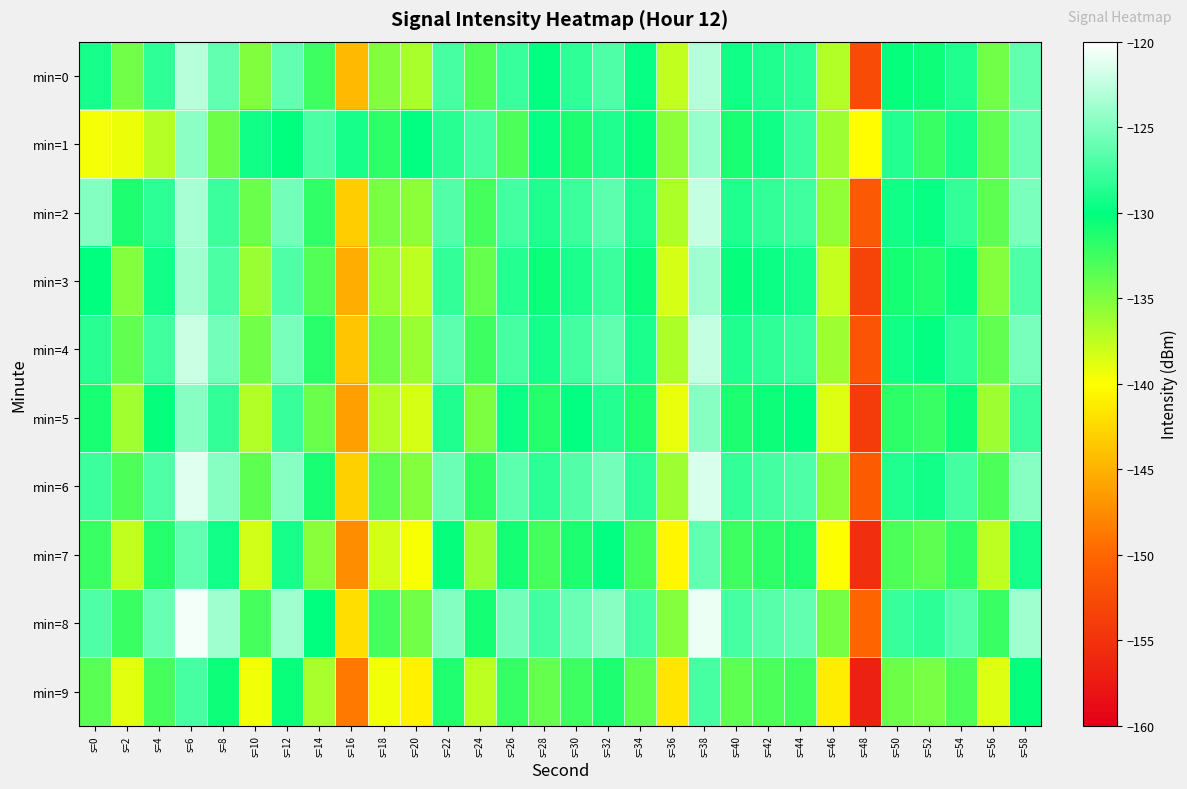

Reading left to right, transcribe all the data shown in this chart.

min=0: s=0=-129.2	s=2=-134.5	s=4=-128.2	s=6=-122.8	s=8=-126.2	s=10=-135.1	s=12=-126.1	s=14=-132.4	s=16=-144.5	s=18=-135.1	s=20=-136.7	s=22=-127.2	s=24=-133.2	s=26=-127.9	s=28=-129.8	s=30=-128.2	s=32=-127.0	s=34=-129.7	s=36=-137.6	s=38=-123.1	s=40=-129.5	s=42=-128.9	s=44=-128.4	s=46=-137.0	s=48=-152.5	s=50=-130.2	s=52=-130.6	s=54=-128.9	s=56=-134.5	s=58=-126.1
min=1: s=0=-139.7	s=2=-139.3	s=4=-137.1	s=6=-124.6	s=8=-134.3	s=10=-129.4	s=12=-130.1	s=14=-127.0	s=16=-129.2	s=18=-131.9	s=20=-130.0	s=22=-128.5	s=24=-127.3	s=26=-133.1	s=28=-129.8	s=30=-131.2	s=32=-128.9	s=34=-130.4	s=36=-135.6	s=38=-124.1	s=40=-131.0	s=42=-129.5	s=44=-127.8	s=46=-136.2	s=48=-140.1	s=50=-128.7	s=52=-132.3	s=54=-129.1	s=56=-133.8	s=58=-125.9
min=2: s=0=-125.0	s=2=-131.2	s=4=-128.4	s=6=-123.5	s=8=-127.8	s=10=-134.2	s=12=-125.6	s=14=-131.9	s=16=-143.2	s=18=-134.8	s=20=-135.5	s=22=-126.8	s=24=-132.7	s=26=-127.4	s=28=-128.9	s=30=-127.8	s=32=-126.5	s=34=-128.9	s=36=-136.8	s=38=-122.5	s=40=-128.8	s=42=-128.1	s=44=-127.6	s=46=-135.7	s=48=-151.2	s=50=-129.4	s=52=-129.8	s=54=-128.1	s=56=-133.7	s=58=-125.3
min=3: s=0=-130.1	s=2=-135.2	s=4=-129.3	s=6=-123.9	s=8=-127.1	s=10=-136.0	s=12=-127.0	s=14=-133.2	s=16=-145.3	s=18=-136.0	s=20=-137.5	s=22=-128.0	s=24=-134.0	s=26=-128.7	s=28=-130.6	s=30=-129.0	s=32=-127.8	s=34=-130.5	s=36=-138.3	s=38=-123.9	s=40=-130.3	s=42=-129.6	s=44=-129.2	s=46=-137.7	s=48=-153.2	s=50=-130.9	s=52=-131.4	s=54=-129.7	s=56=-135.3	s=58=-126.9
min=4: s=0=-128.5	s=2=-133.8	s=4=-127.6	s=6=-122.1	s=8=-125.5	s=10=-134.4	s=12=-125.4	s=14=-131.7	s=16=-143.7	s=18=-134.4	s=20=-136.0	s=22=-126.5	s=24=-132.5	s=26=-127.2	s=28=-129.1	s=30=-127.5	s=32=-126.3	s=34=-129.0	s=36=-136.8	s=38=-122.4	s=40=-128.8	s=42=-128.2	s=44=-127.7	s=46=-136.2	s=48=-151.7	s=50=-129.5	s=52=-130.0	s=54=-128.2	s=56=-133.8	s=58=-125.4
min=5: s=0=-131.0	s=2=-136.3	s=4=-130.2	s=6=-124.8	s=8=-128.0	s=10=-136.9	s=12=-127.9	s=14=-134.1	s=16=-146.2	s=18=-136.9	s=20=-138.4	s=22=-128.9	s=24=-134.9	s=26=-129.6	s=28=-131.5	s=30=-129.9	s=32=-128.7	s=34=-131.4	s=36=-139.2	s=38=-124.8	s=40=-131.2	s=42=-130.5	s=44=-130.1	s=46=-138.6	s=48=-154.1	s=50=-131.8	s=52=-132.3	s=54=-130.6	s=56=-136.2	s=58=-127.8
min=6: s=0=-127.8	s=2=-133.1	s=4=-126.9	s=6=-121.4	s=8=-124.8	s=10=-133.7	s=12=-124.7	s=14=-131.0	s=16=-143.0	s=18=-133.7	s=20=-135.3	s=22=-125.8	s=24=-131.8	s=26=-126.5	s=28=-128.4	s=30=-126.8	s=32=-125.6	s=34=-128.3	s=36=-136.1	s=38=-121.7	s=40=-128.1	s=42=-127.5	s=44=-127.0	s=46=-135.5	s=48=-151.0	s=50=-128.8	s=52=-129.3	s=54=-127.5	s=56=-133.1	s=58=-124.7
min=7: s=0=-132.3	s=2=-137.6	s=4=-131.5	s=6=-126.1	s=8=-129.3	s=10=-138.2	s=12=-129.2	s=14=-135.4	s=16=-147.5	s=18=-138.2	s=20=-139.7	s=22=-130.2	s=24=-136.2	s=26=-130.9	s=28=-132.8	s=30=-131.2	s=32=-130.0	s=34=-132.7	s=36=-140.5	s=38=-126.1	s=40=-132.5	s=42=-131.8	s=44=-131.4	s=46=-139.9	s=48=-155.4	s=50=-133.1	s=52=-133.6	s=54=-131.9	s=56=-137.5	s=58=-129.1
min=8: s=0=-126.9	s=2=-132.2	s=4=-126.0	s=6=-120.5	s=8=-123.9	s=10=-132.8	s=12=-123.8	s=14=-130.1	s=16=-142.1	s=18=-132.8	s=20=-134.4	s=22=-124.9	s=24=-130.9	s=26=-125.6	s=28=-127.5	s=30=-125.9	s=32=-124.7	s=34=-127.4	s=36=-135.2	s=38=-120.8	s=40=-127.2	s=42=-126.6	s=44=-126.1	s=46=-134.6	s=48=-150.1	s=50=-127.9	s=52=-128.4	s=54=-126.6	s=56=-132.2	s=58=-123.8
min=9: s=0=-133.5	s=2=-138.8	s=4=-132.7	s=6=-127.3	s=8=-130.5	s=10=-139.4	s=12=-130.4	s=14=-136.6	s=16=-148.7	s=18=-139.4	s=20=-140.9	s=22=-131.4	s=24=-137.4	s=26=-132.1	s=28=-134.0	s=30=-132.4	s=32=-131.2	s=34=-133.9	s=36=-141.7	s=38=-127.3	s=40=-133.7	s=42=-133.0	s=44=-132.6	s=46=-141.1	s=48=-156.6	s=50=-134.3	s=52=-134.8	s=54=-133.1	s=56=-138.7	s=58=-130.3